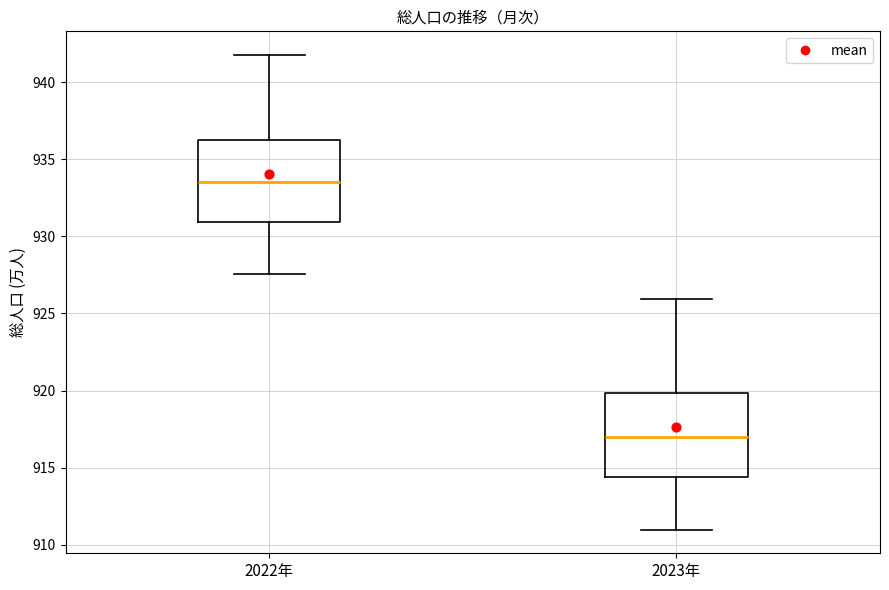

Reading left to right, read every box against the y-axis: the position of its median line, the range the box covers, and the ends of its whiskers. The values are not printed on the chart, so give them approximately, as read against the axis.

2022年: median 933.5, box 931.0 to 936.5, whiskers 927.5 to 941.5
2023年: median 917.0, box 914.5 to 920.0, whiskers 911.0 to 926.0